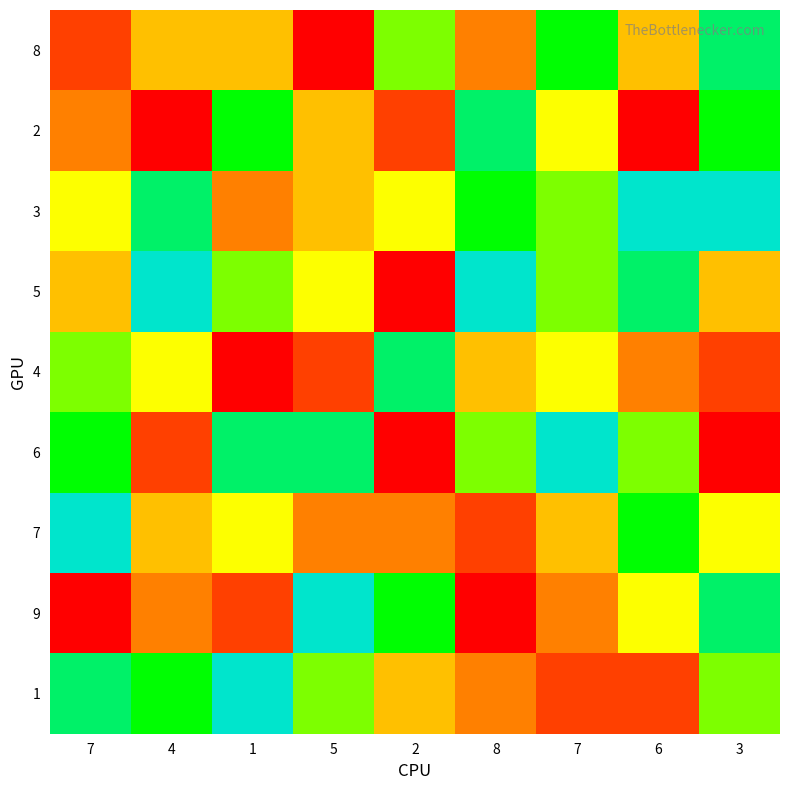

At which category is the sum across all series the highest?

3